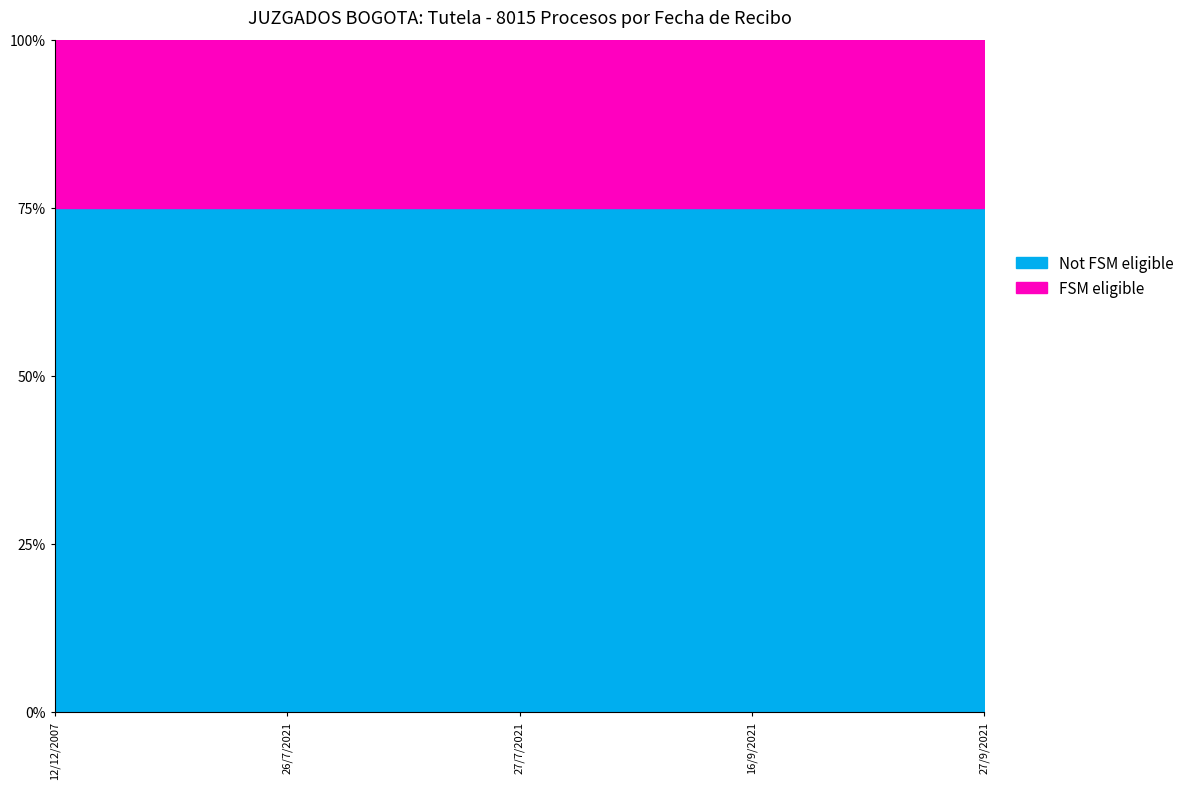

What is the label of the 4th point from the right?

26/7/2021